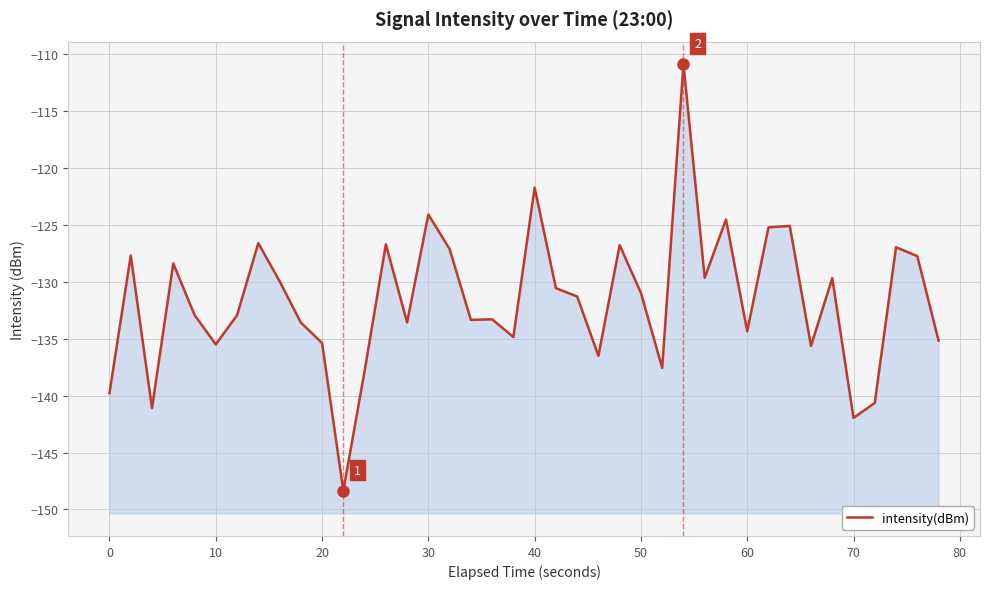

What is the value of the 12th point from the left?

-148.4